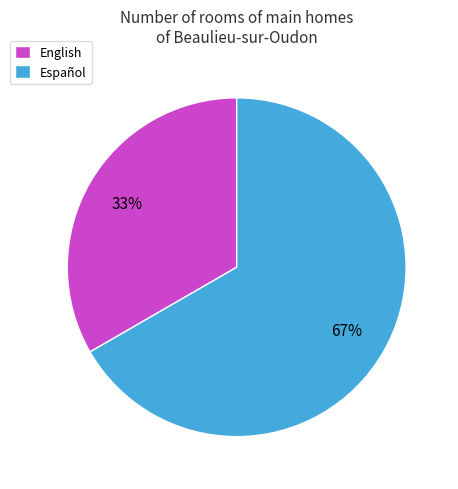

To the nearest percent, what portion does English represent?

33%